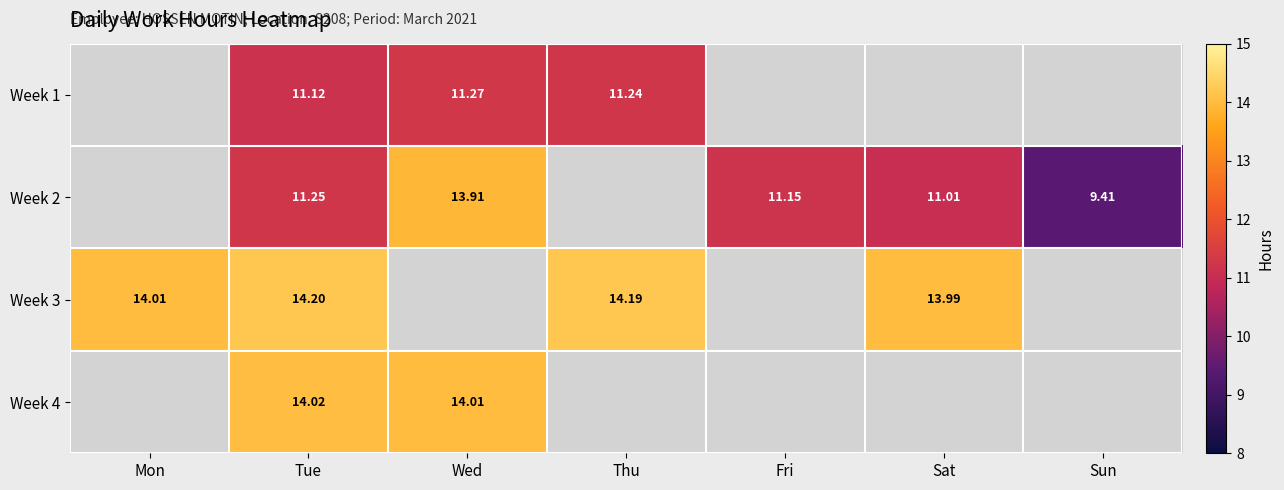

At which category is the sum across all series the highest?

Tue